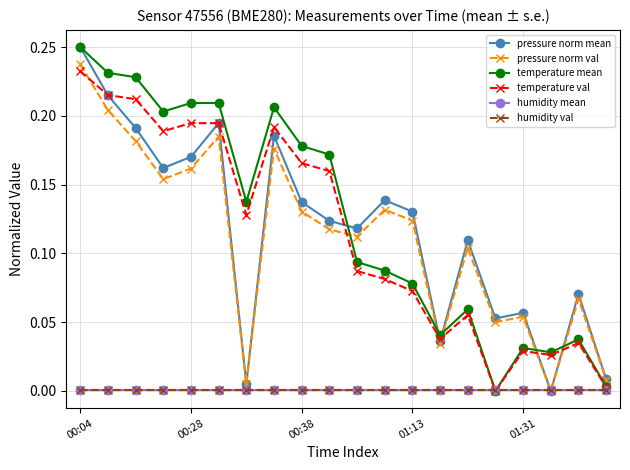

True or false: temperature mean has more than 1 interior local peaks.

True